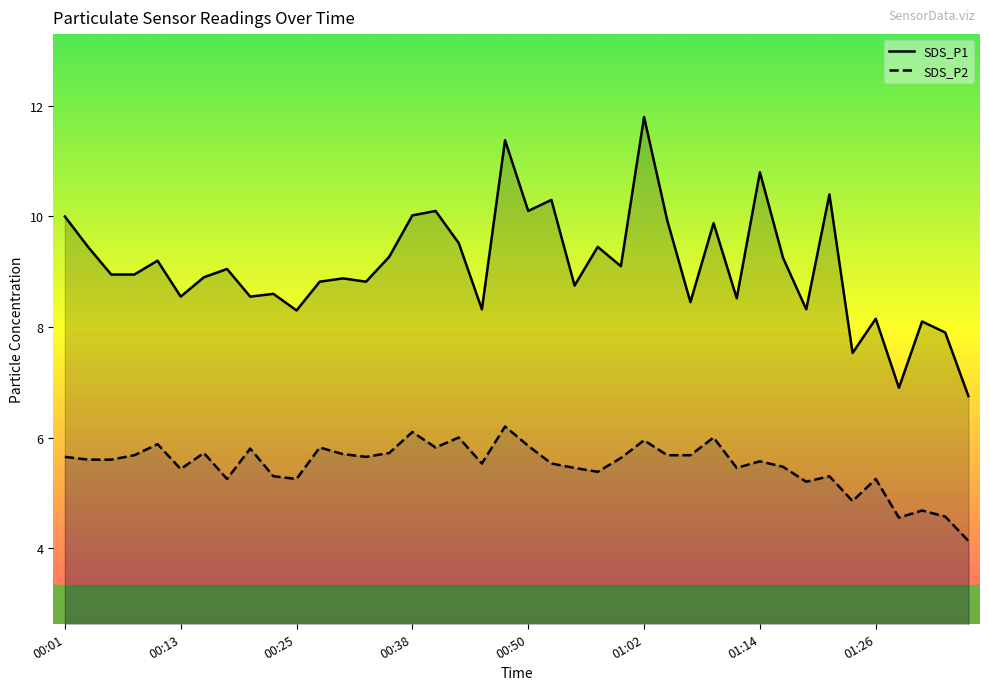

What are all the series names shown in the legend?

SDS_P1, SDS_P2